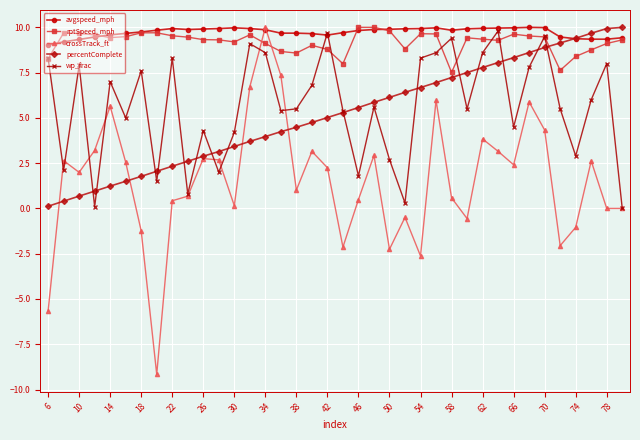

How many categories are shown in the chart?

38